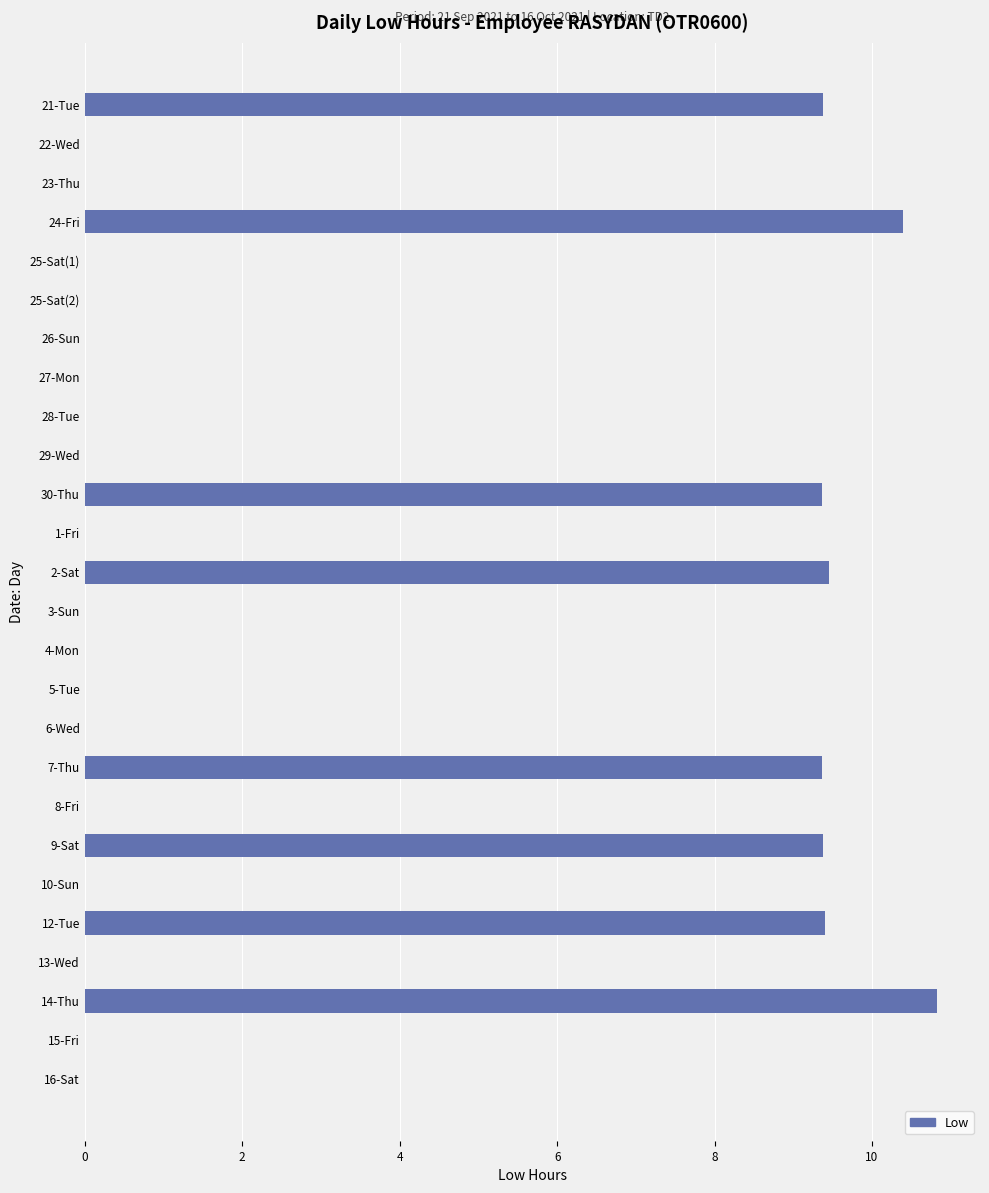

Is it true that the value at 2-Sat is 9.4?

True